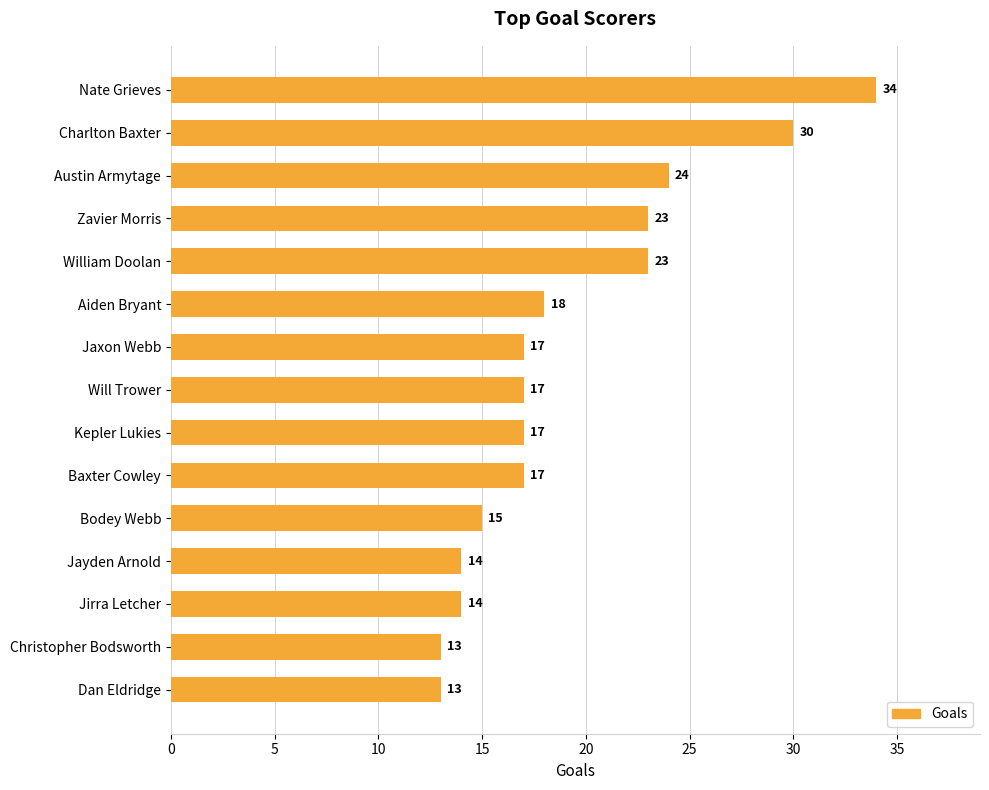

How many values are below 17?

5